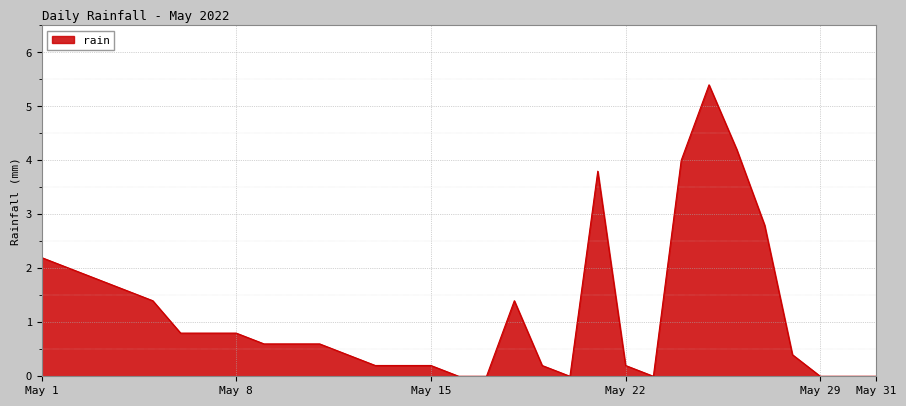

Reading left to right, transcribe all the data shown in this chart.

2.2	2.0	1.8	1.6	1.4	0.8	0.8	0.8	0.6	0.6	0.6	0.4	0.2	0.2	0.2	0.0	0.0	1.4	0.2	0.0	3.8	0.2	0.0	4.0	5.4	4.2	2.8	0.4	0.0	0.0	0.0